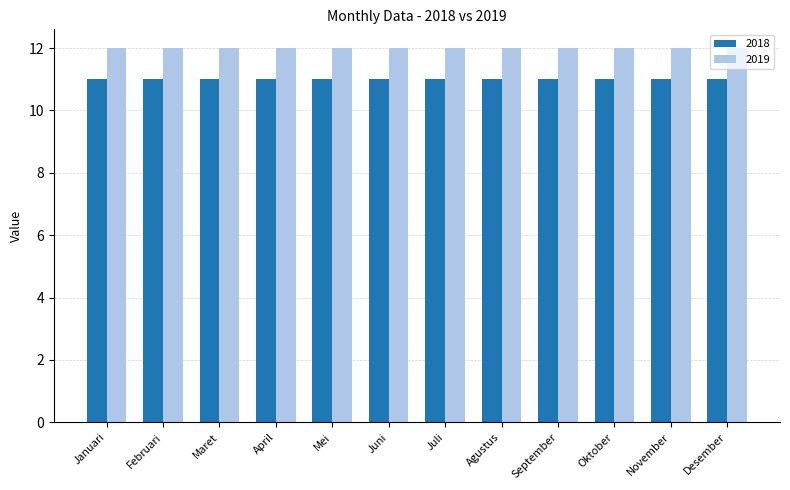

True or false: 2019 has a value of 12 at Juli.

True